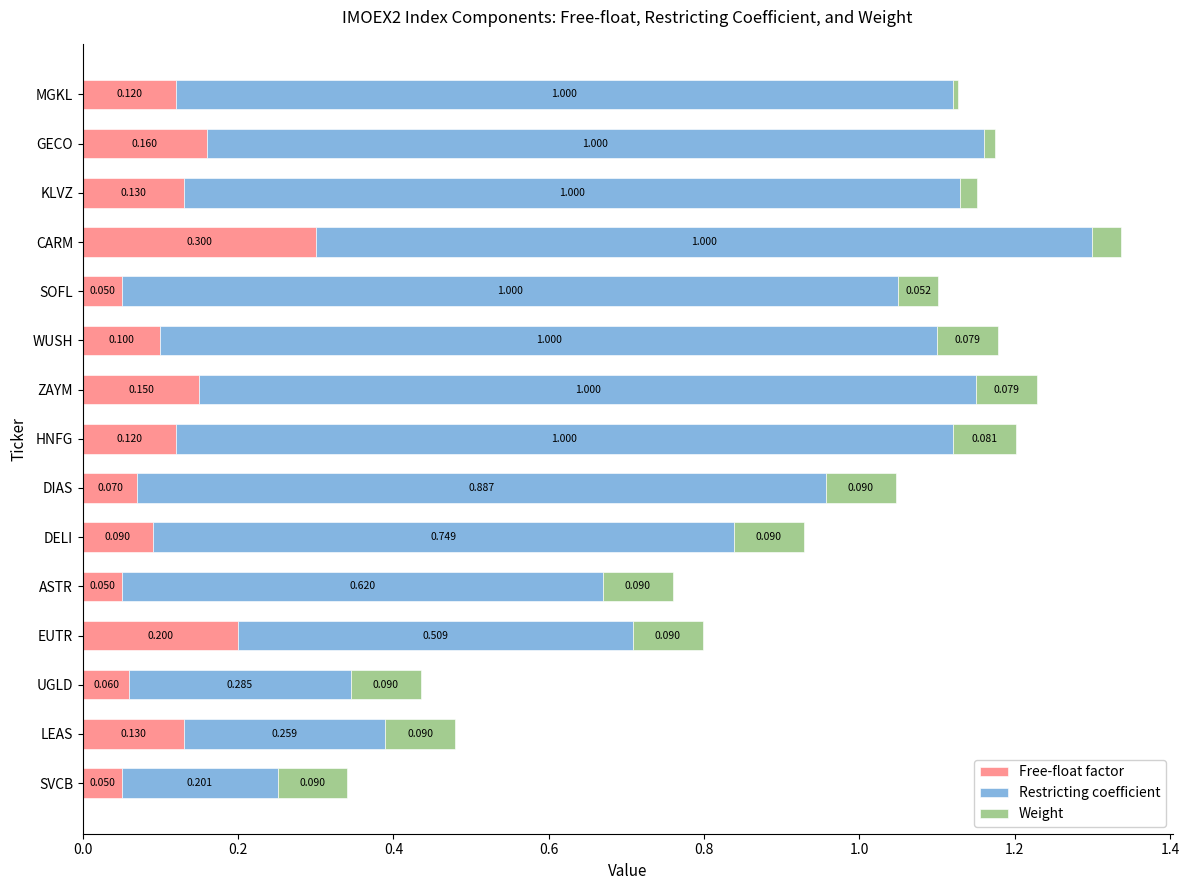

At which category is the sum across all series the highest?

CARM